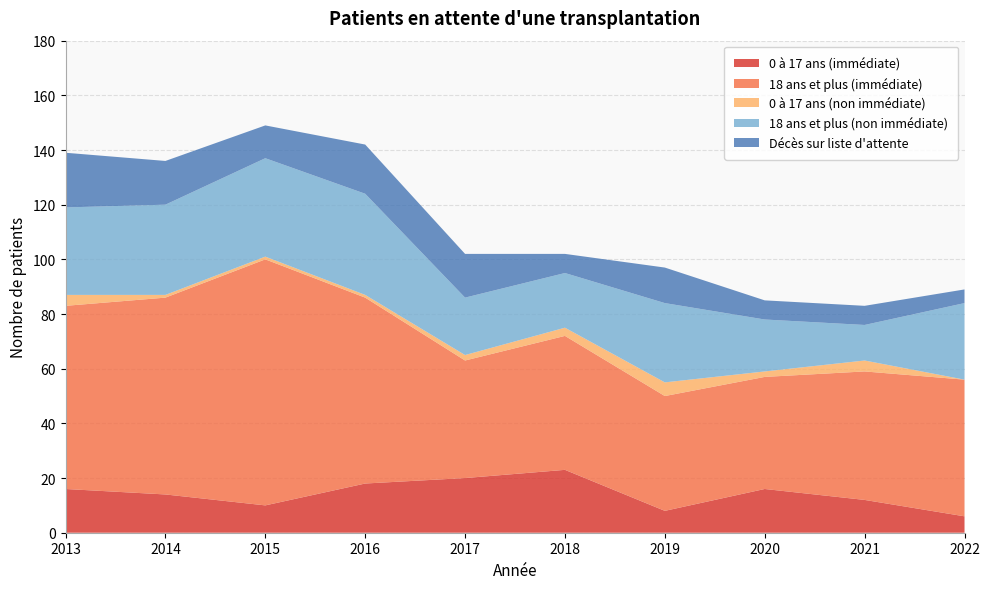

Reading left to right, extract all data points from this chart.

0 à 17 ans (immédiate): 2013=16	2014=14	2015=10	2016=18	2017=20	2018=23	2019=8	2020=16	2021=12	2022=6
18 ans et plus (immédiate): 2013=67	2014=72	2015=90	2016=68	2017=43	2018=49	2019=42	2020=41	2021=47	2022=50
0 à 17 ans (non immédiate): 2013=4	2014=1	2015=1	2016=1	2017=2	2018=3	2019=5	2020=2	2021=4	2022=0
18 ans et plus (non immédiate): 2013=32	2014=33	2015=36	2016=37	2017=21	2018=20	2019=29	2020=19	2021=13	2022=28
Décès sur liste d'attente: 2013=20	2014=16	2015=12	2016=18	2017=16	2018=7	2019=13	2020=7	2021=7	2022=5